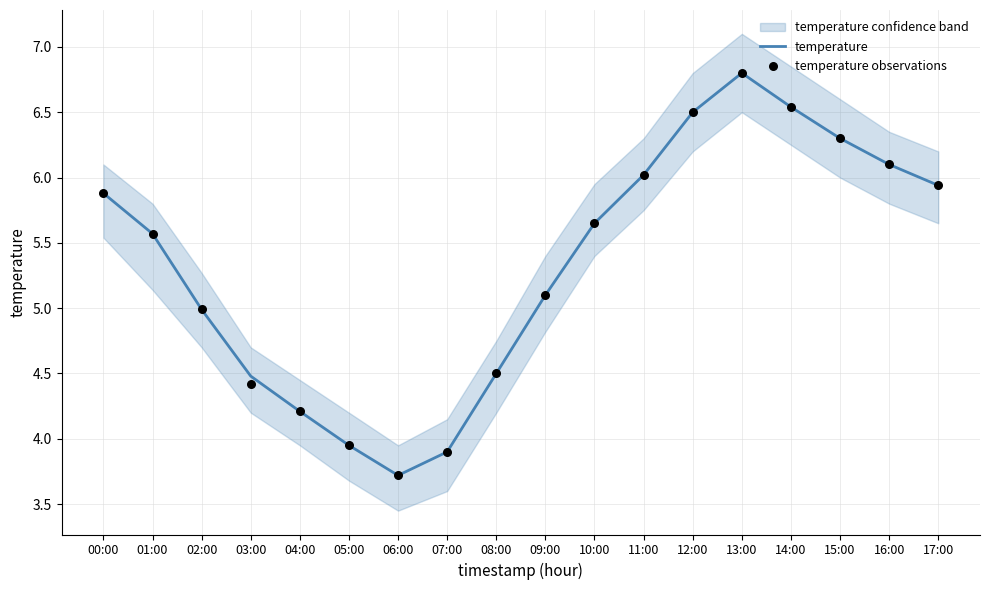

Which series has the widest spread of Y values?

temperature